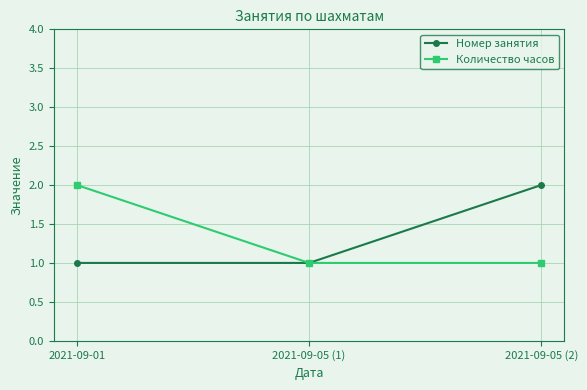

Between 2021-09-01 and 2021-09-05 (1), which series saw the biggest shift?

Количество часов